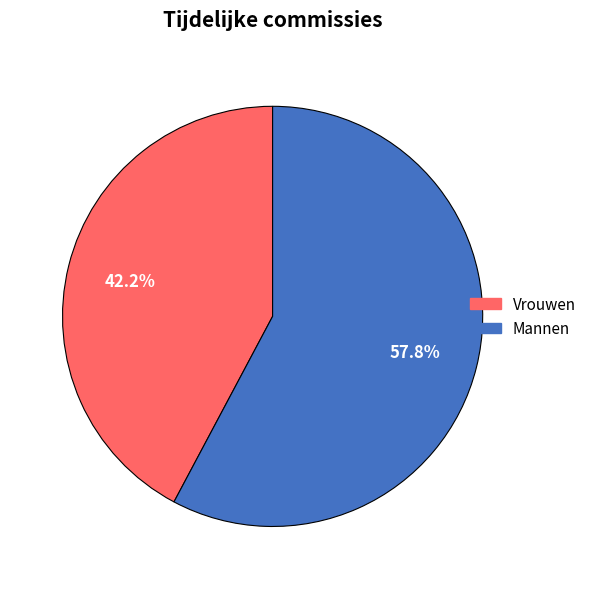

Count the number of slices in the pie.

2